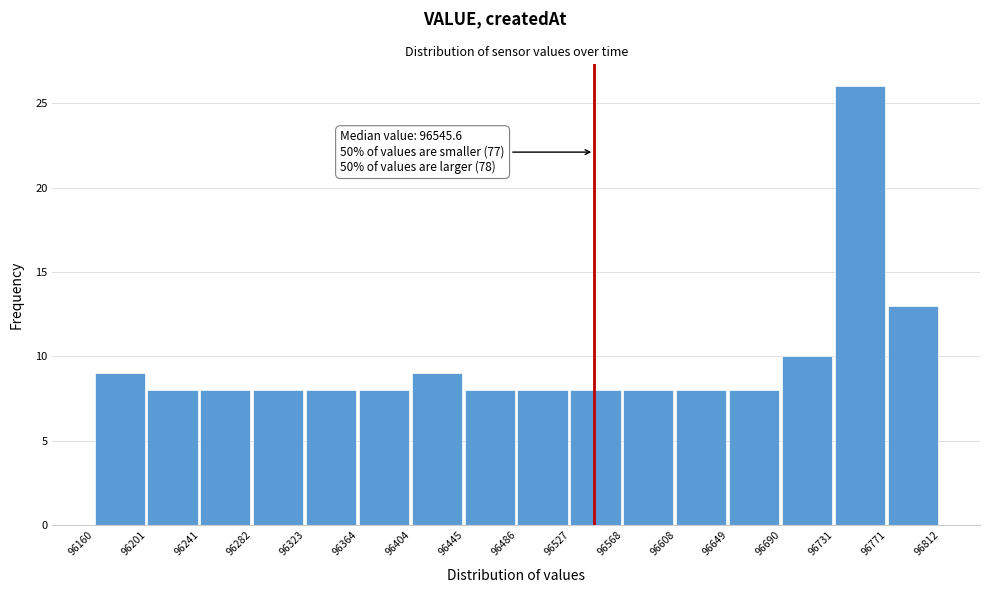

Over which range of the x-axis is the bar tallest?

96731 to 96771